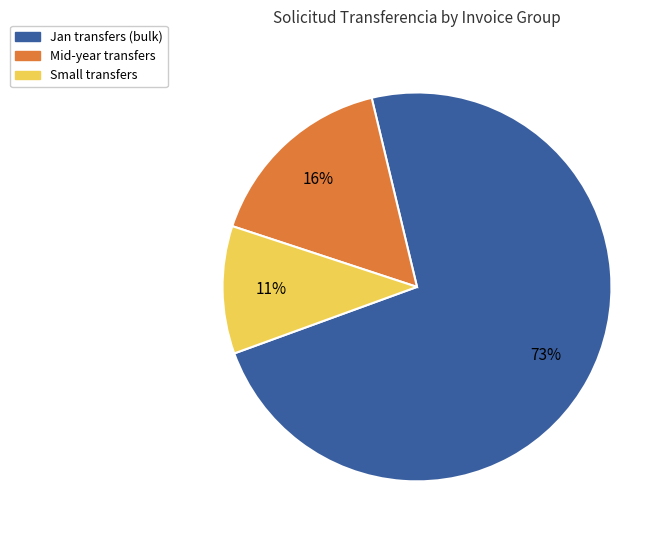

How many segments does this pie chart have?

3